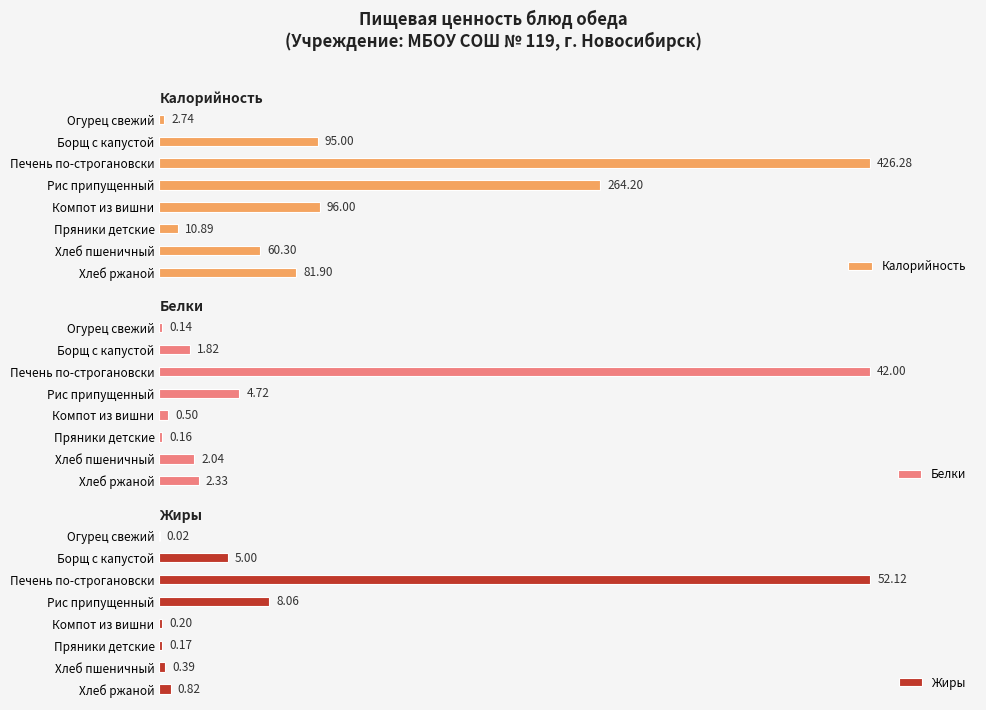

List the labels in order of Калорийность value, smallest first.

Огурец свежий, Пряники детские, Хлеб пшеничный, Хлеб ржаной, Борщ с капустой, Компот из вишни, Рис припущенный, Печень по-строгановски